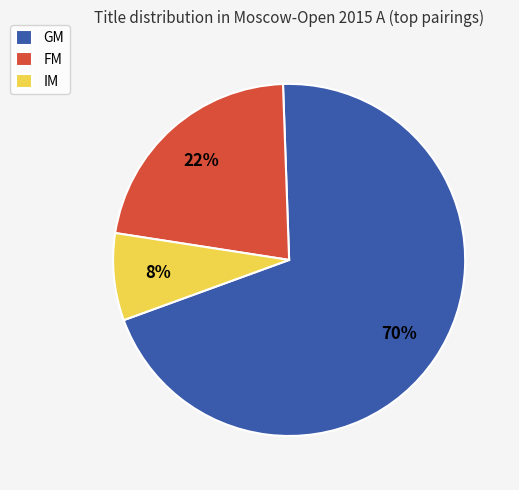

Count the number of slices in the pie.

3